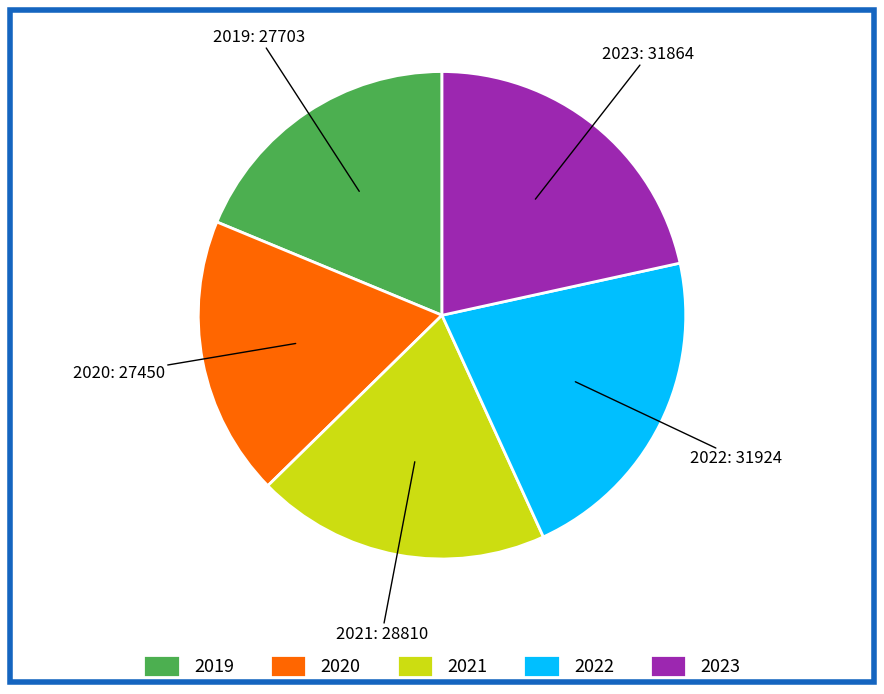

What is the ratio of the value at 2019 to the value at 2022?

0.9